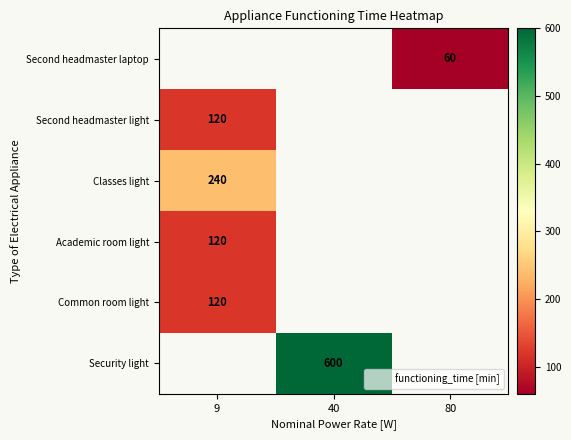

The value of Common room light at 9 is 120. True or false?

True